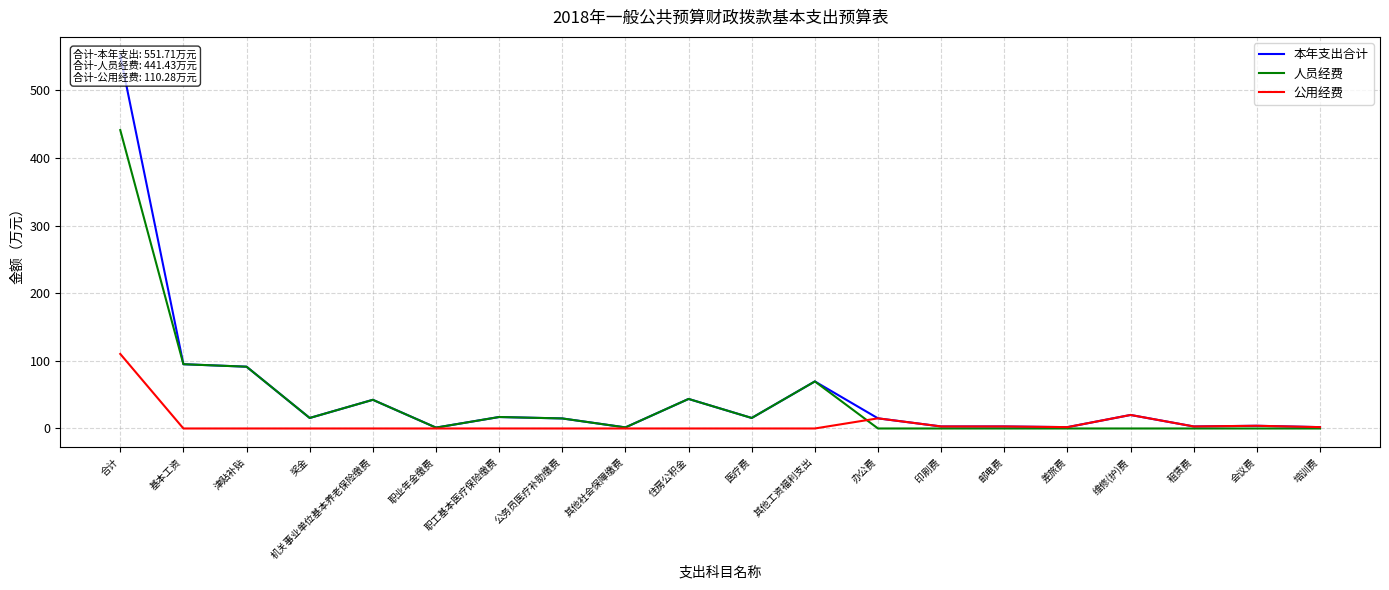

Reading right to left, transcribe all the data shown in this chart.

本年支出合计: 2.0	4.0	3.0	20.0	2.0	3.0	3.0	15.0	69.6	15.5	43.7	1.6	14.8	17.0	1.3	42.4	15.5	91.4	95.1	551.7
人员经费: 0.0	0.0	0.0	0.0	0.0	0.0	0.0	0.0	69.6	15.5	43.7	1.6	14.8	17.0	1.3	42.4	15.5	91.4	95.1	441.4
公用经费: 2.0	4.0	3.0	20.0	2.0	3.0	3.0	15.0	0.0	0.0	0.0	0.0	0.0	0.0	0.0	0.0	0.0	0.0	0.0	110.3